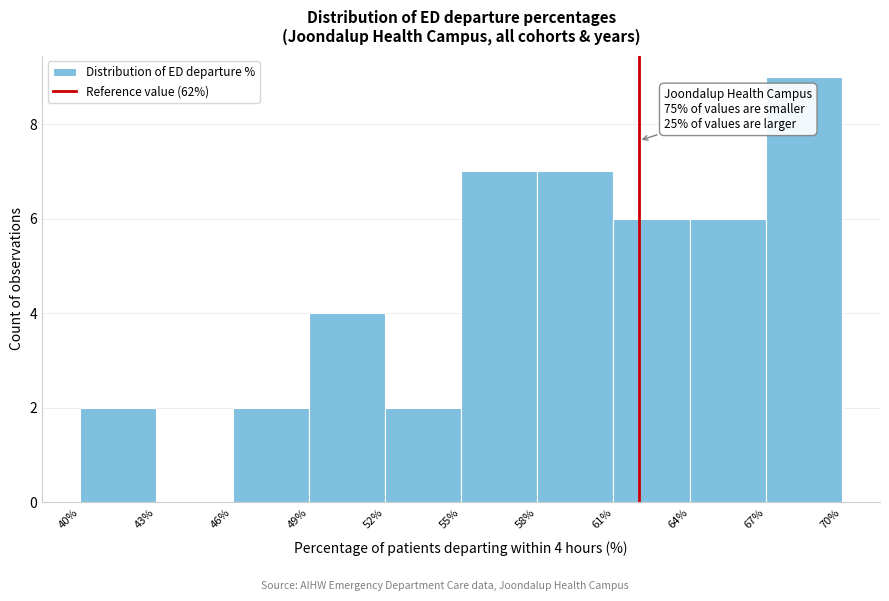

Over which range of the x-axis is the bar tallest?

67% to 70%